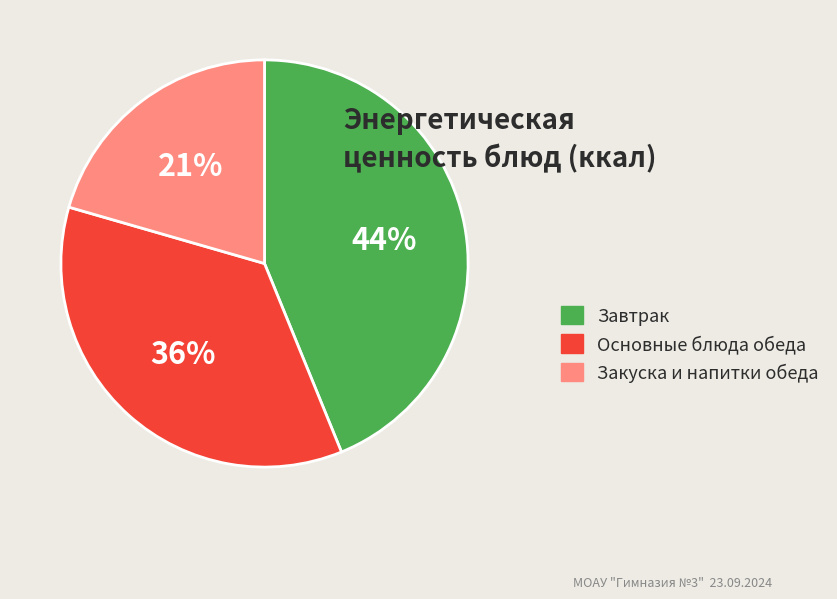

Approximately how many times larger is the value at Закуска и напитки обеда compared to Основные блюда обеда?

0.6